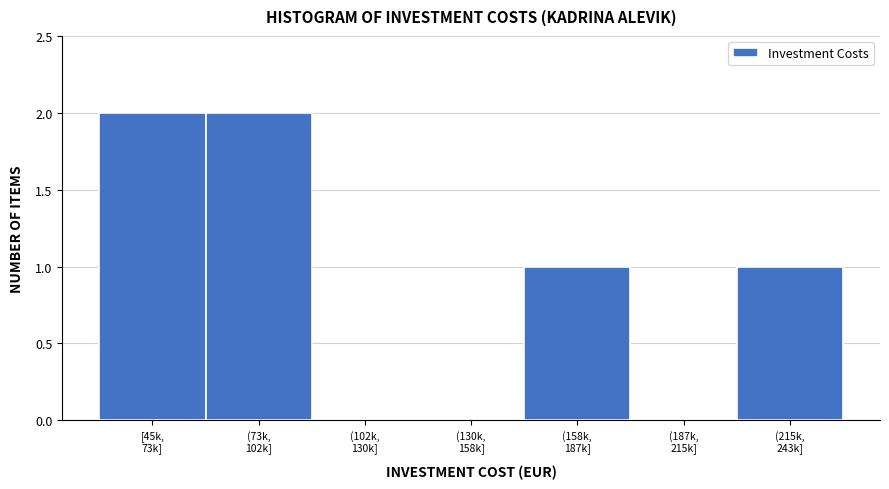

What is the sum of all values?

6